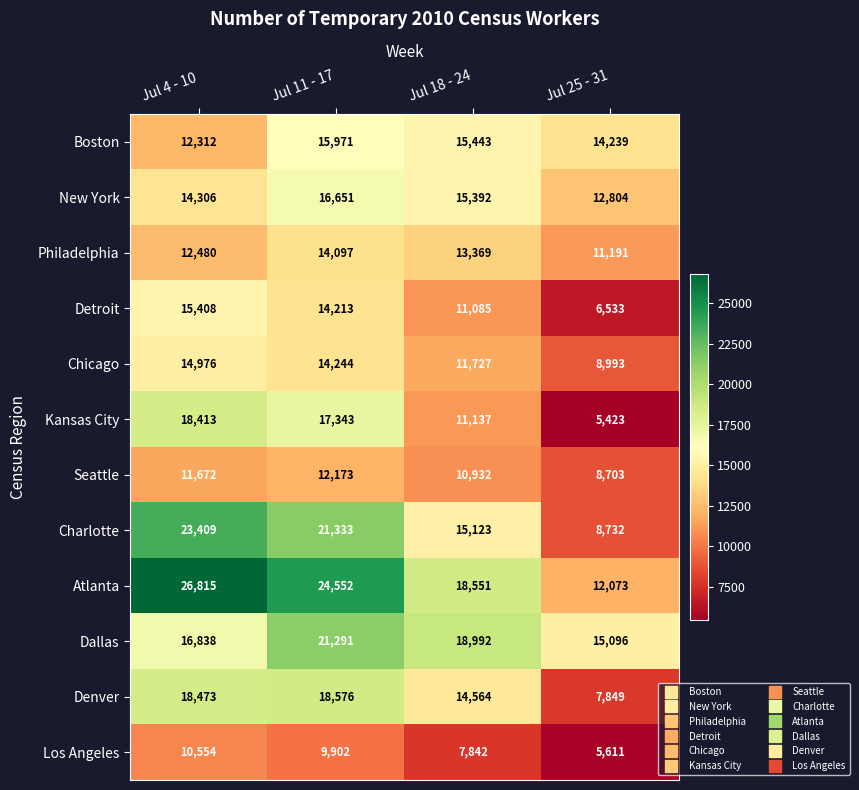

What is the average value of the Atlanta series?

20498